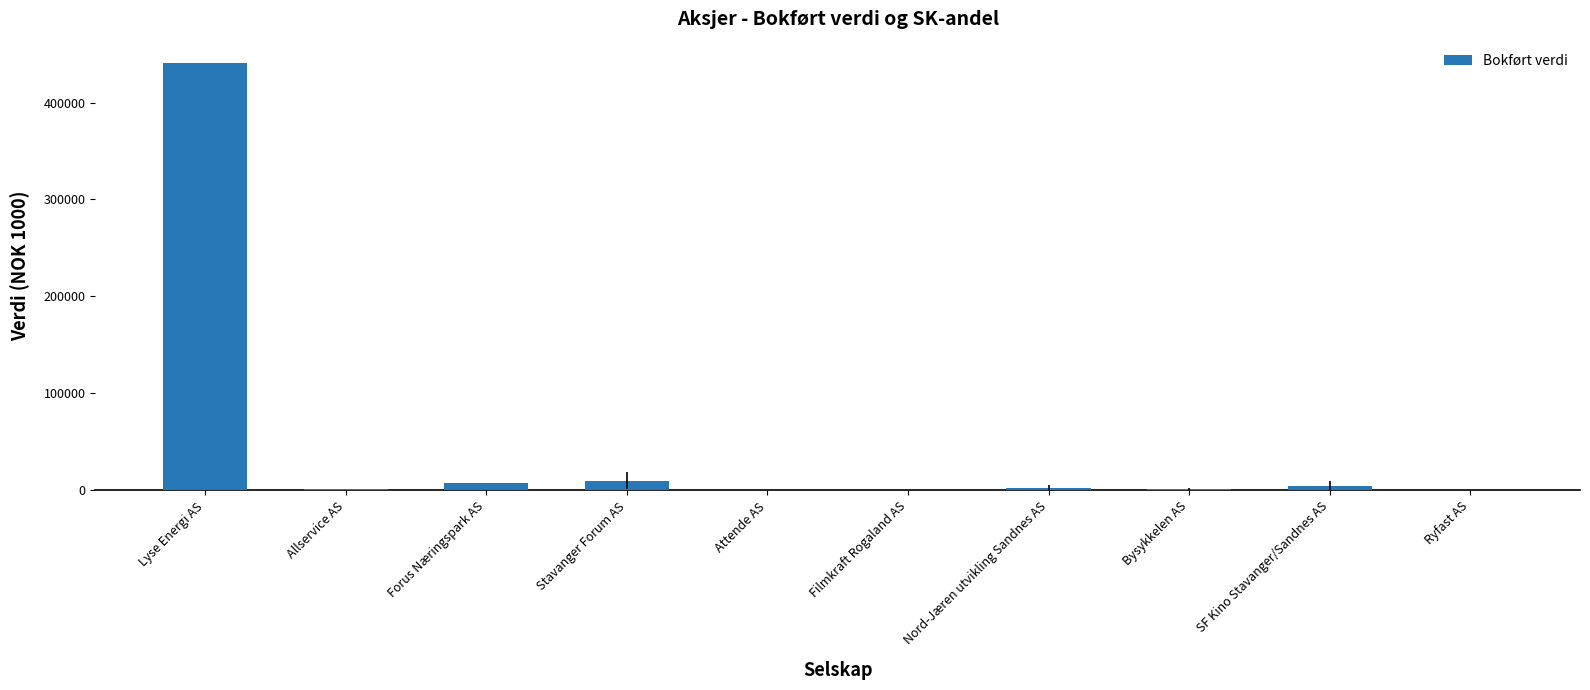

At which category does the chart reach its peak across all series?

Lyse Energi AS